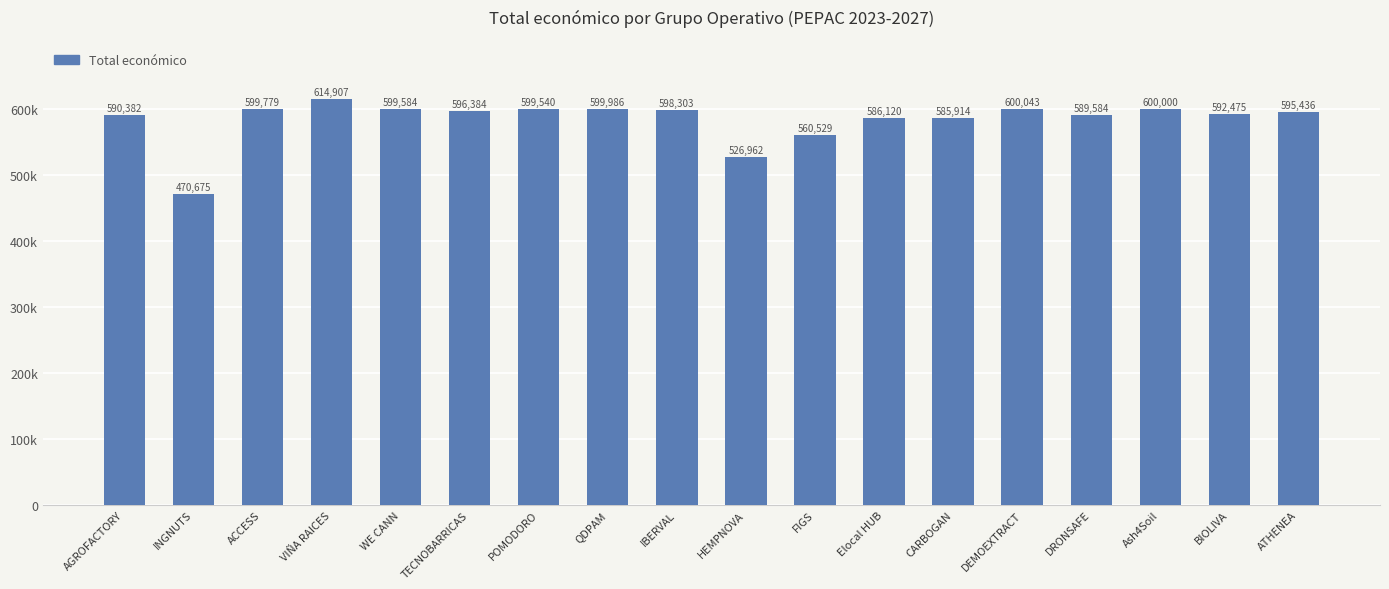

What position from the right is IBERVAL?

10